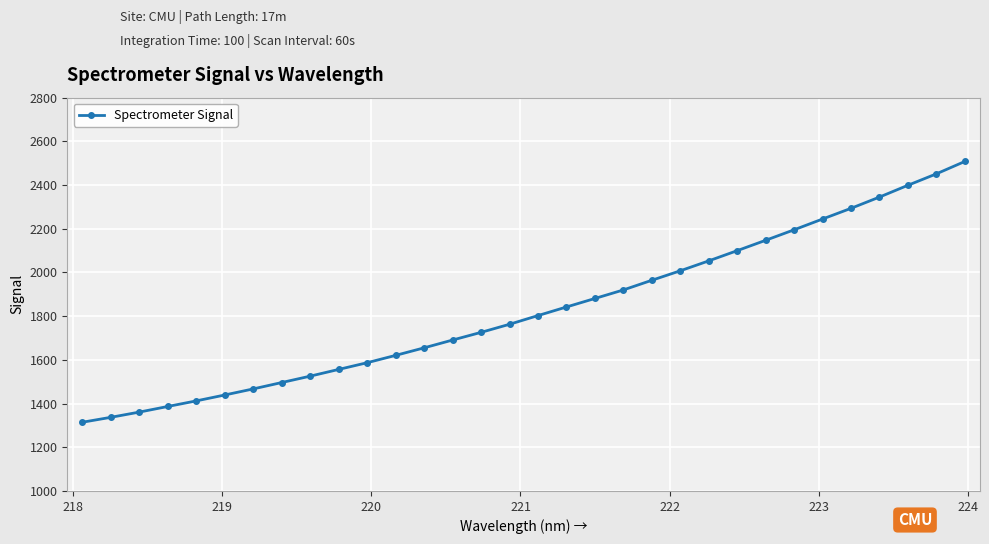

What is the value of the 14th point from the left?

1690.8